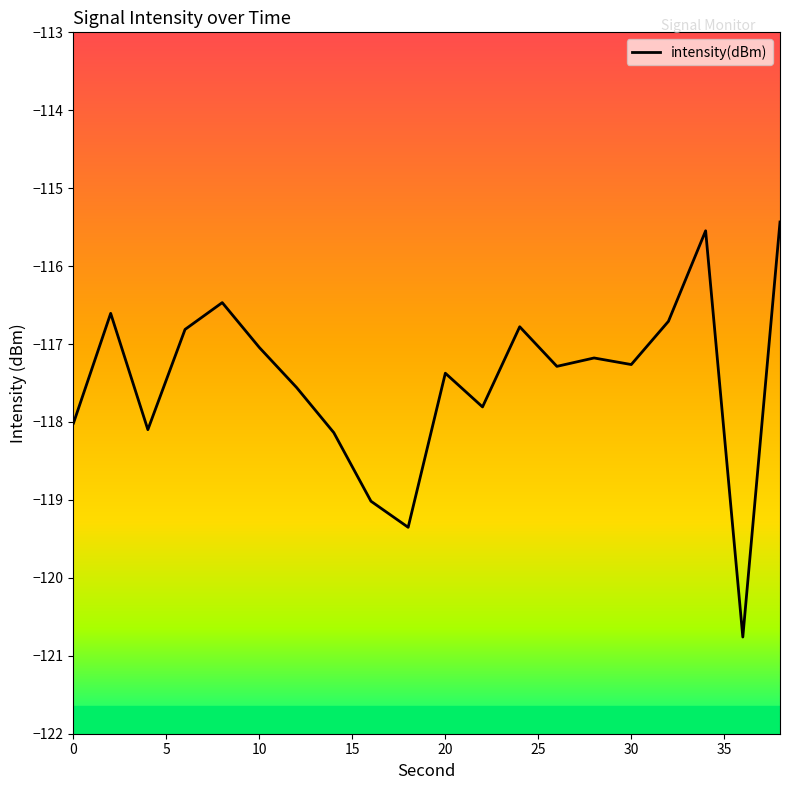

What is the minimum value shown in the chart?

-120.8